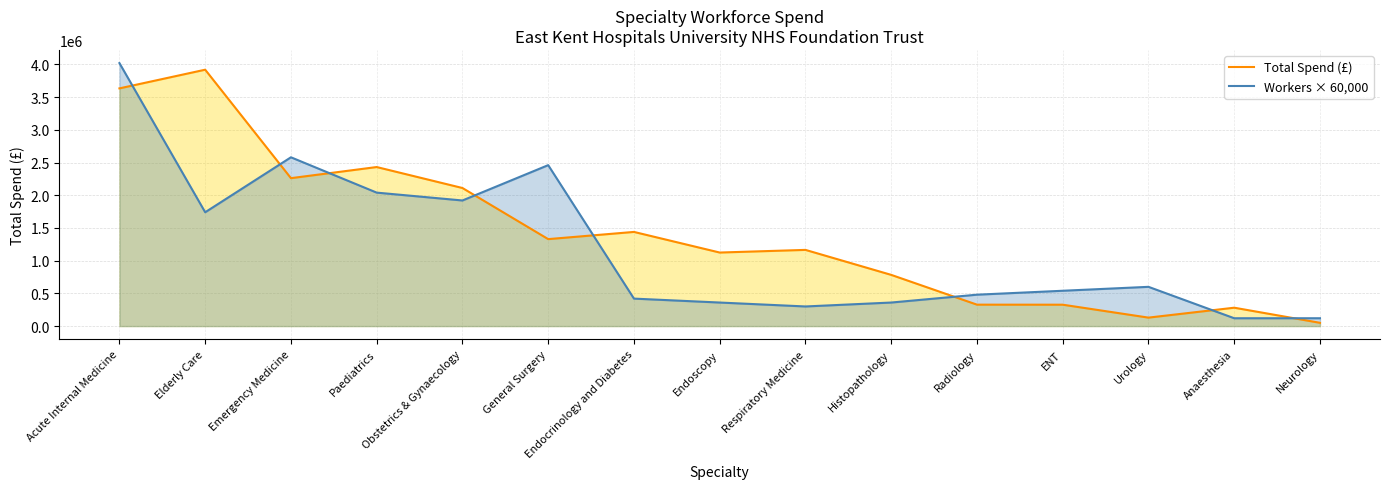

The value of Total Spend (£) at General Surgery is 409260.1. True or false?

False